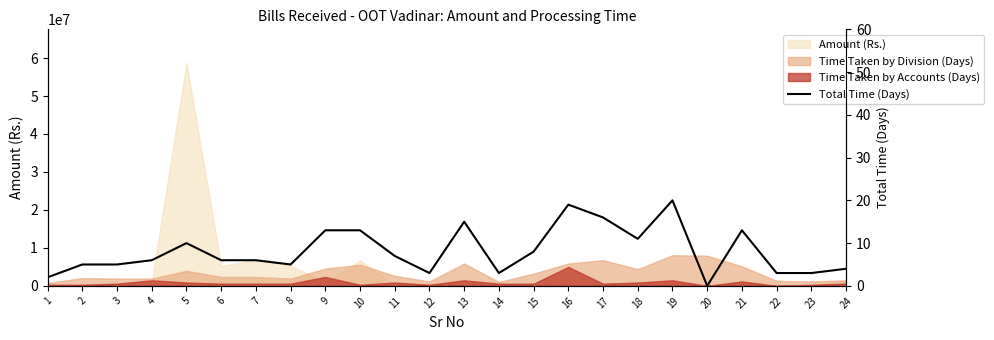

How many values are above zero?

23